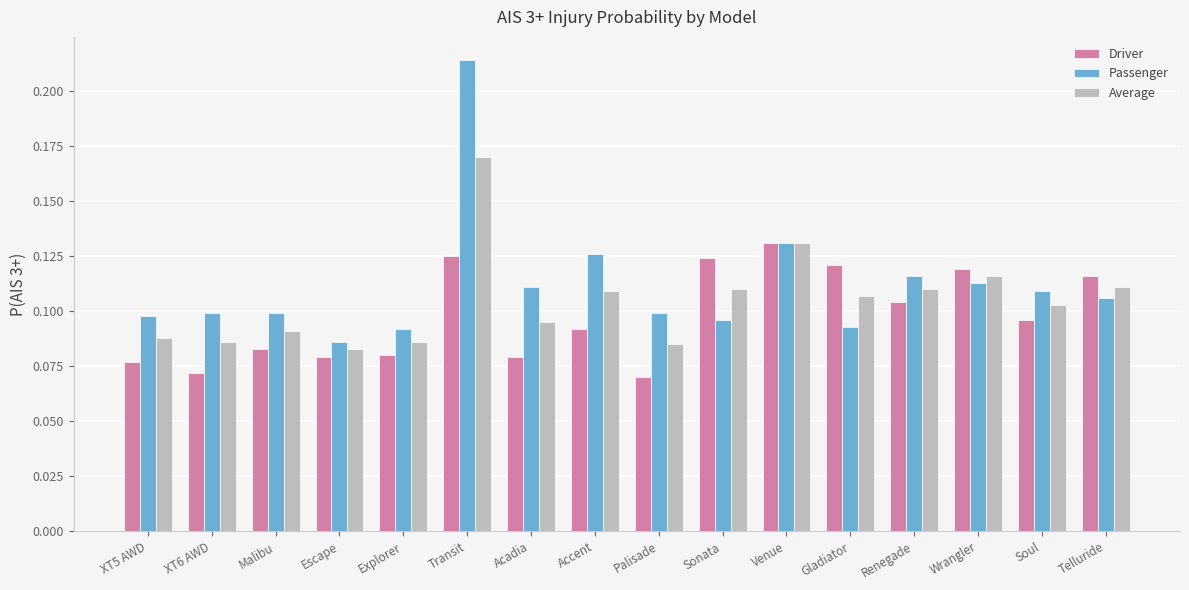

At how many categories does at least one series exceed 0?

16